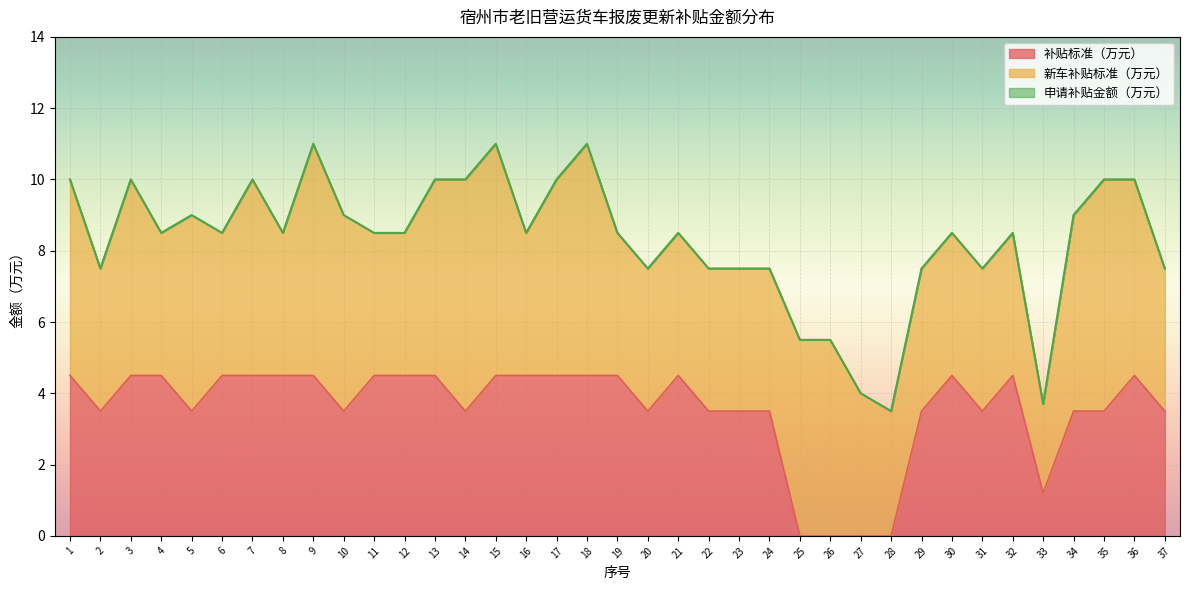

The 补贴标准（万元） series shows 0.0 at 27. True or false?

True